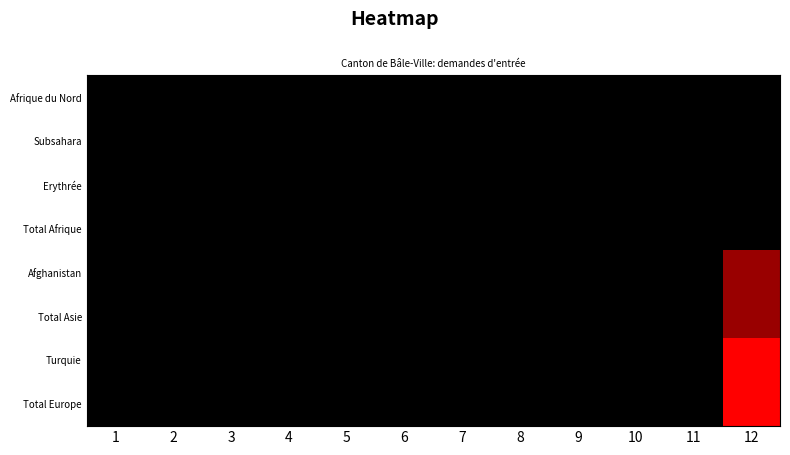

Which series has the largest total across all categories?

Turquie